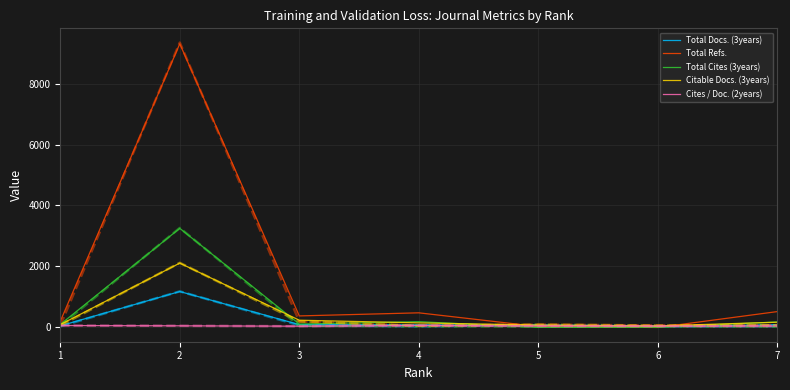

True or false: Citable Docs. (3years) and Cites / Doc. (2years) cross at least once.

False